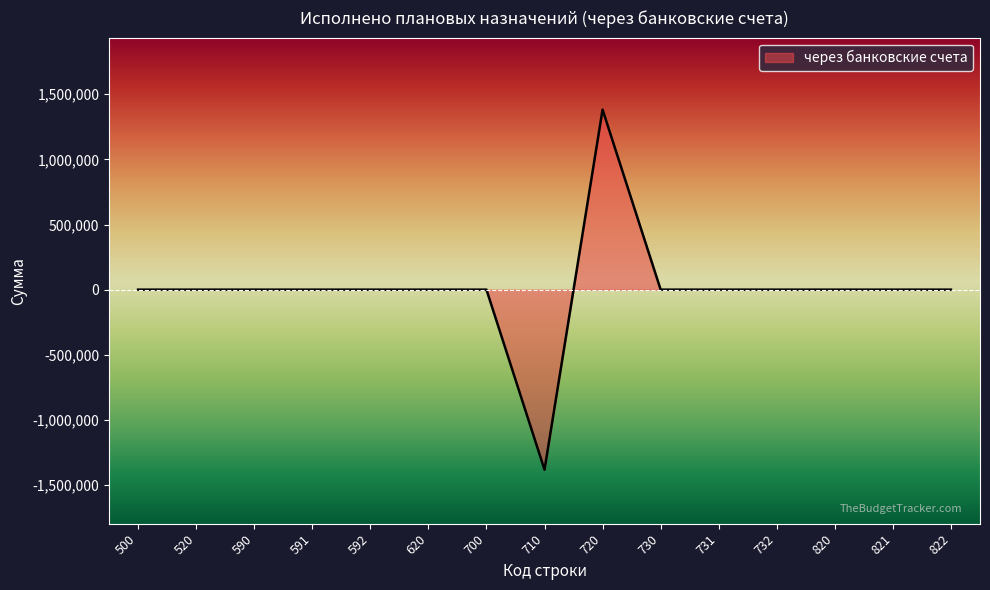

Does the chart have visible grid lines?

No